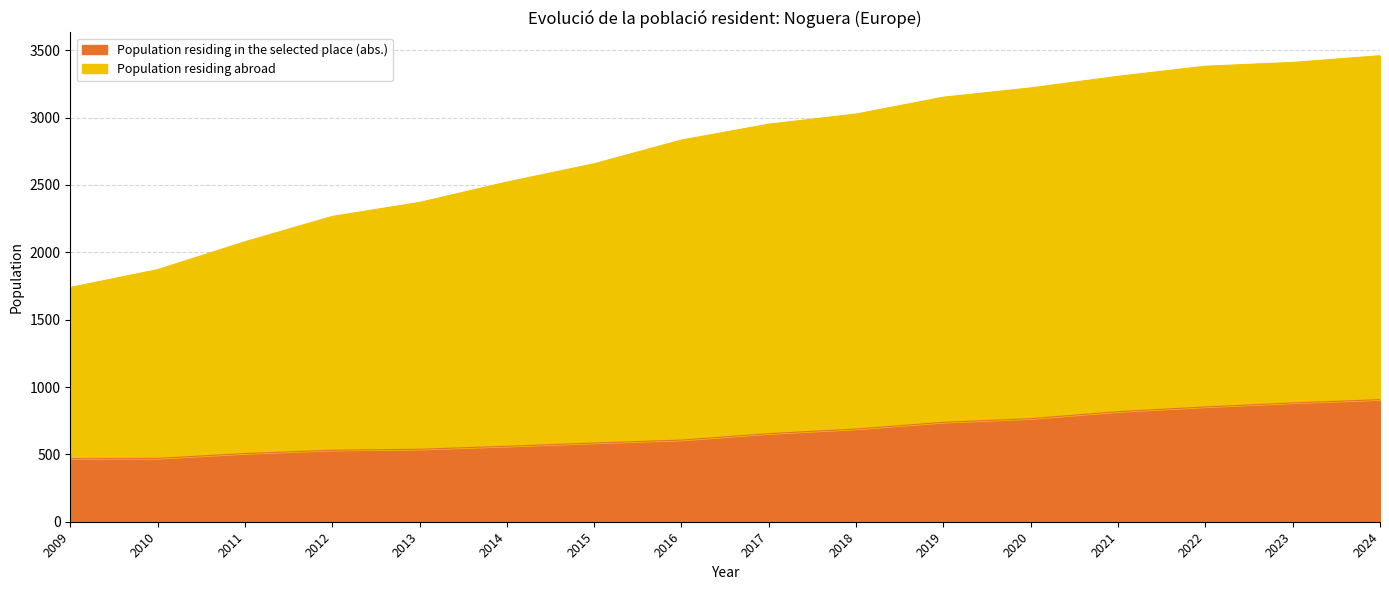

What is the average value of the Population residing in the selected place (abs.) series?

660